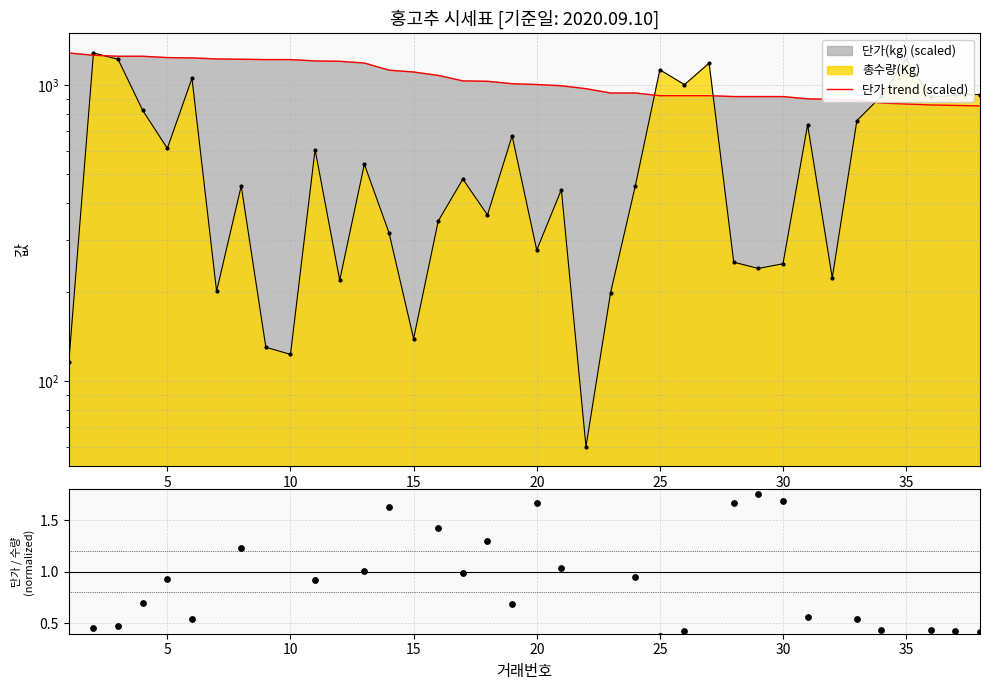

Which series reaches the maximum Y coordinate?

단가 trend (scaled)